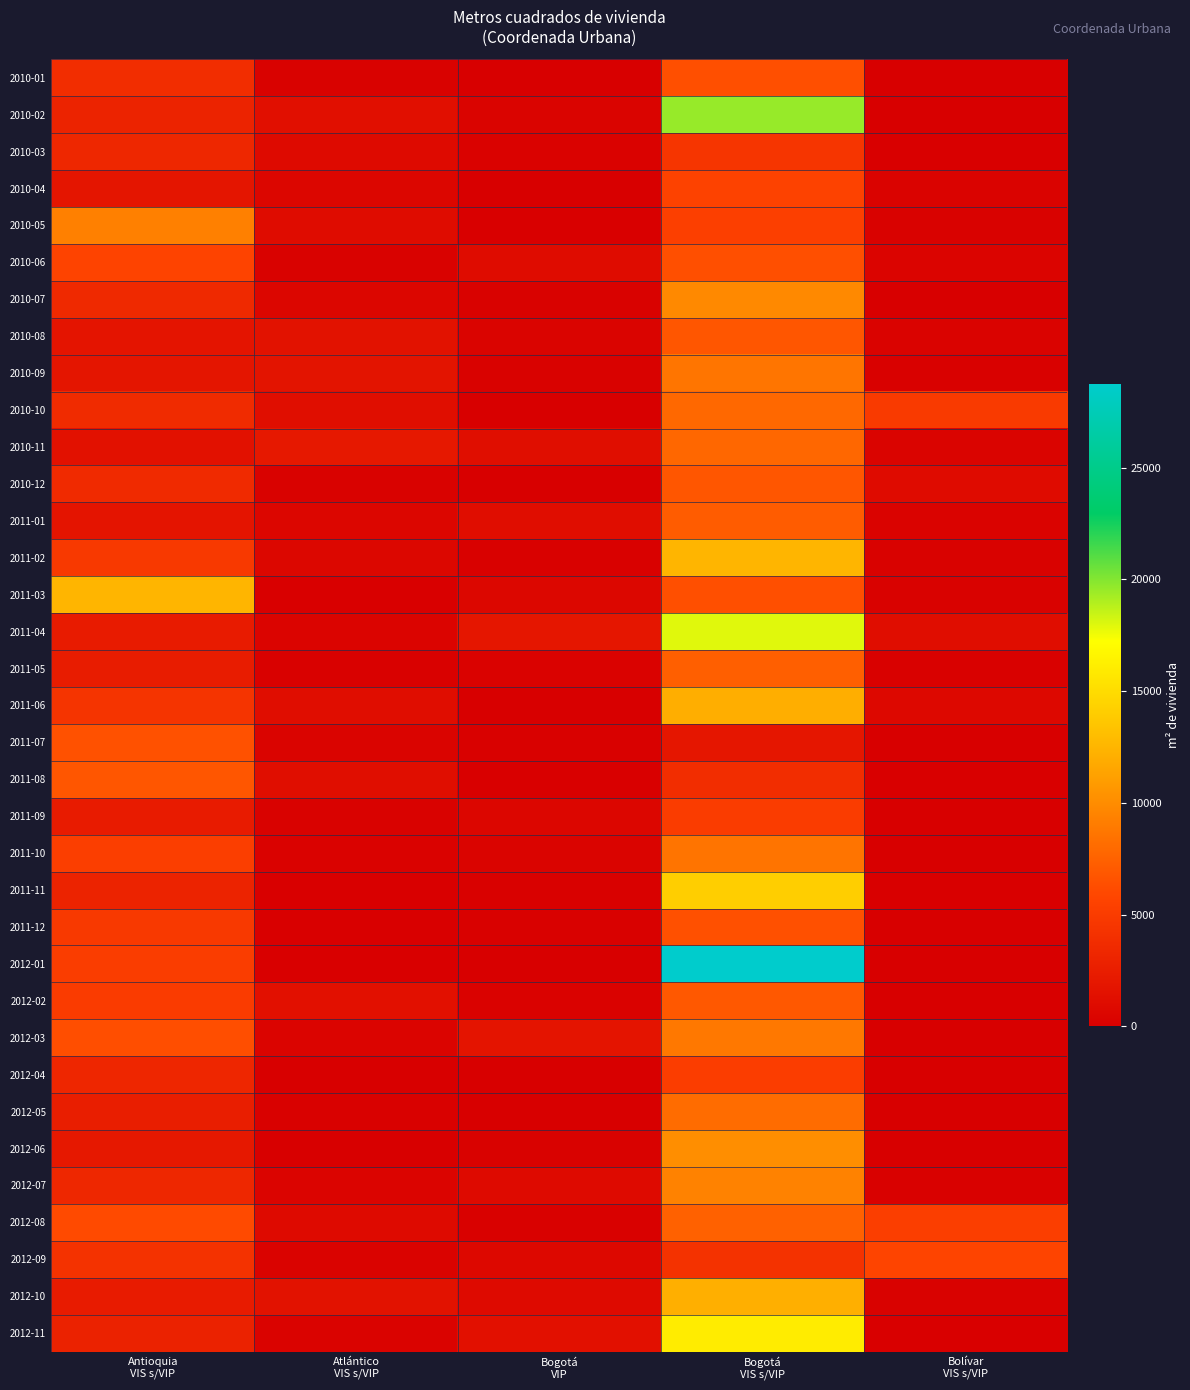

How many distinct data groups are displayed?

35